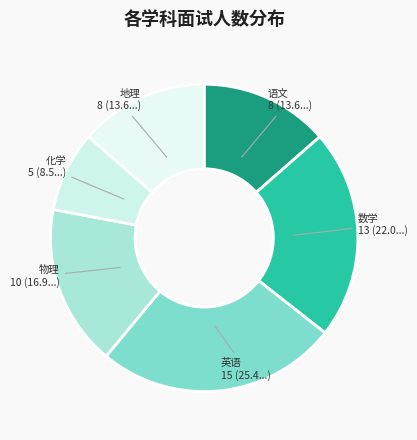

Does 数学 account for over 50% of the chart?

No